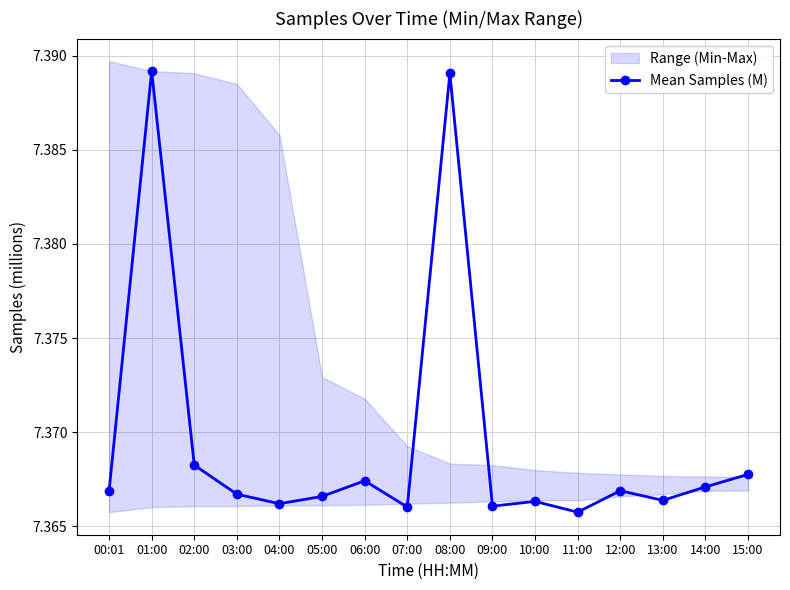

Count the values in the range 7 to 8.

16